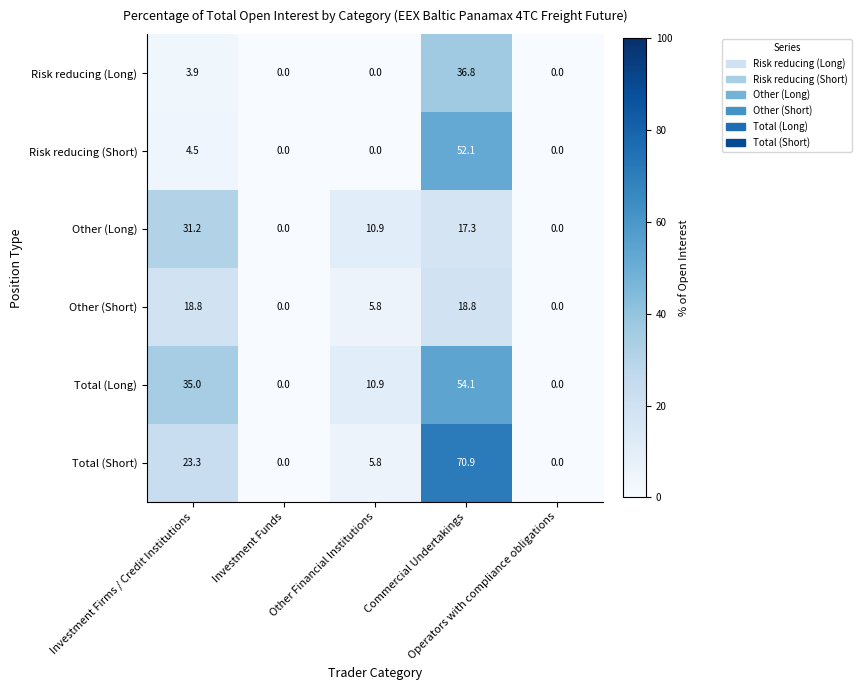

Which series has the widest spread of values?

Total (Short)